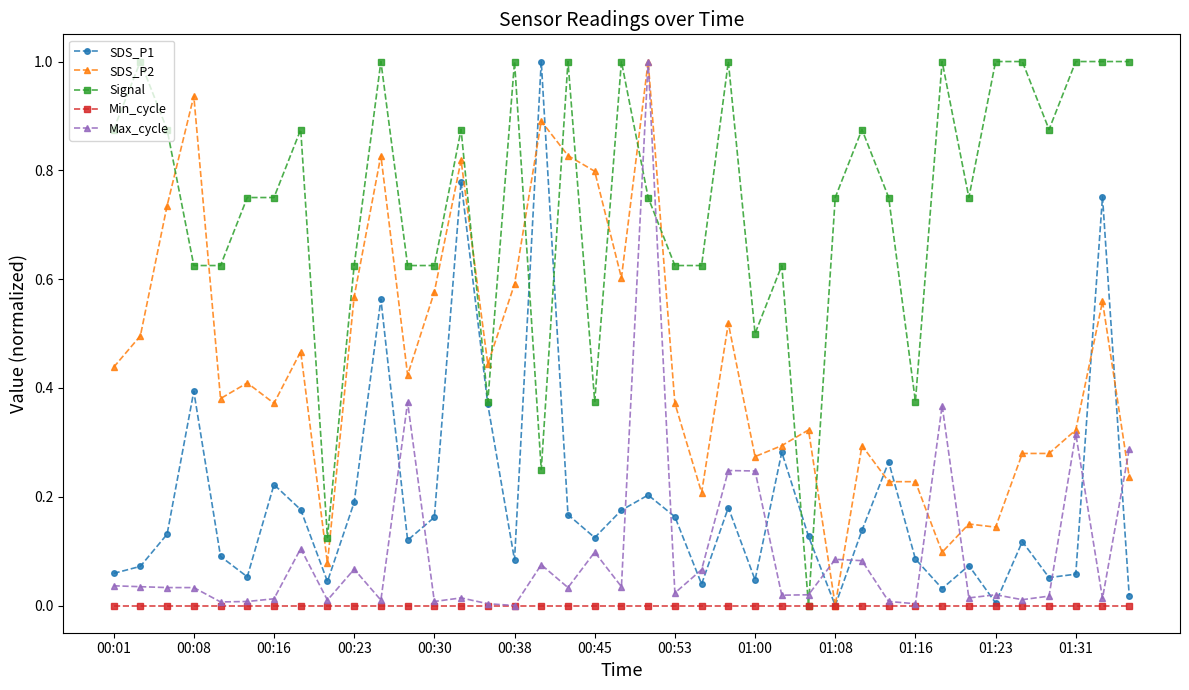

Which series has the largest total across all categories?

Signal